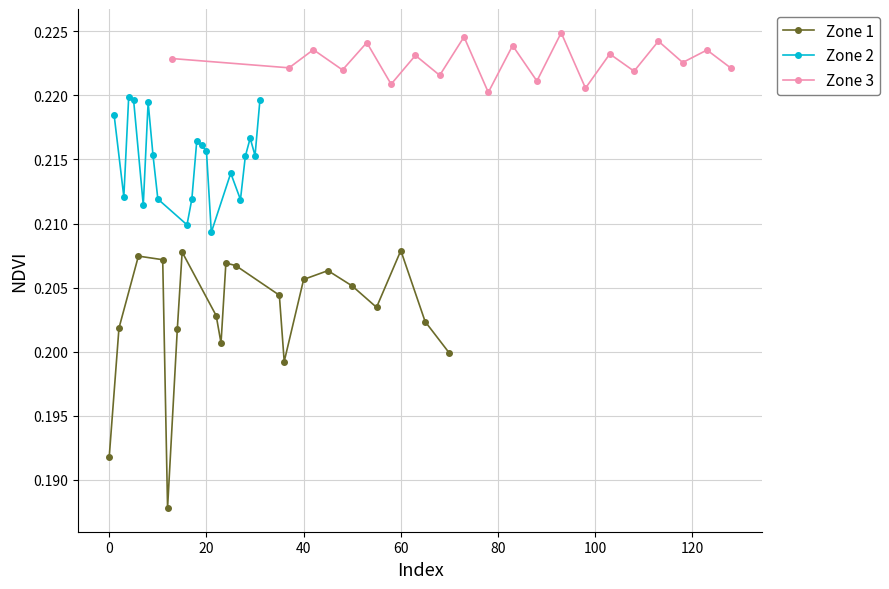

Count the Zone 3 values in the range 0 to 1.

20